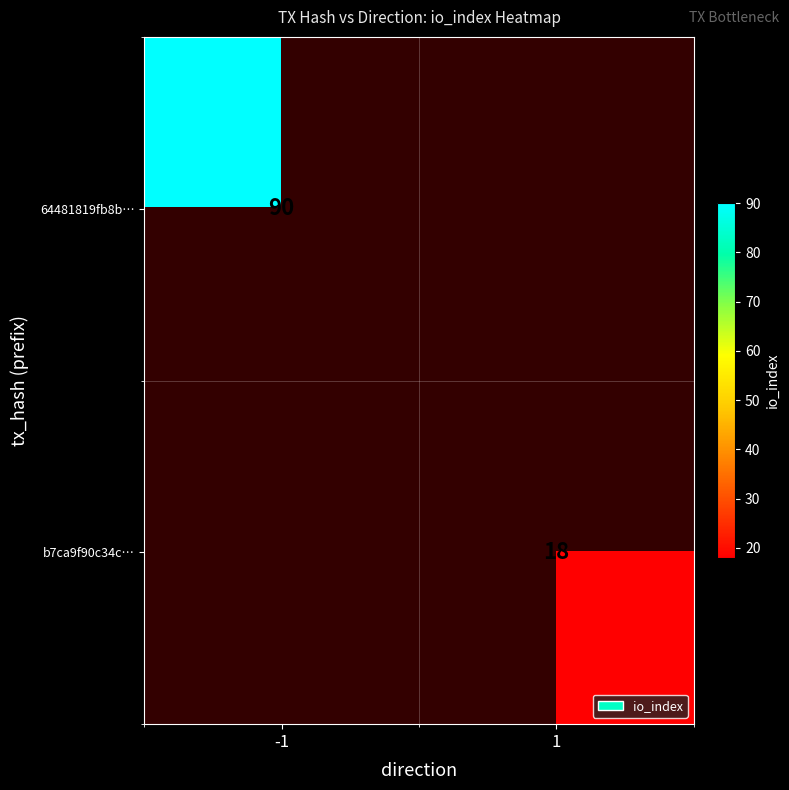

True or false: b7ca9f90c34c… has a value of 18 at 1.

True